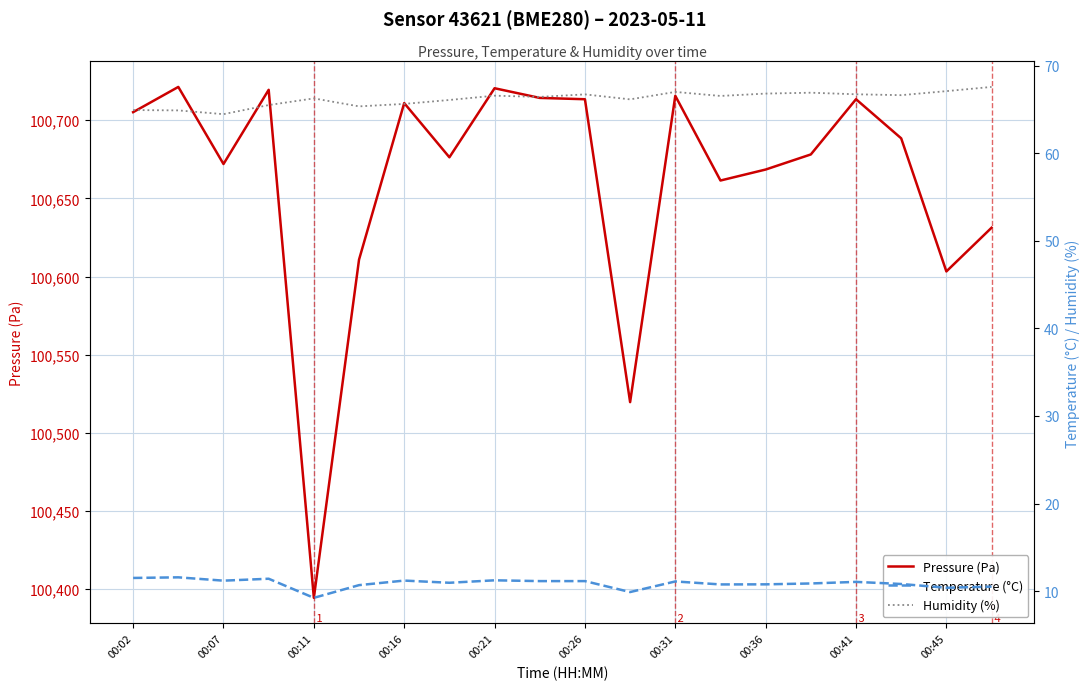

Reading right to left, what are all the values shown in this chart?

Pressure (Pa): 100631.2	100603.2	100688.4	100713.5	100678.1	100668.5	100661.4	100715.7	100519.6	100713.5	100714.3	100720.5	100676.3	100711.0	100610.8	100394.3	100719.5	100672.0	100721.3	100705.2
Temperature (°C): 10.5	10.4	10.8	11.1	10.9	10.8	10.8	11.1	9.9	11.2	11.2	11.2	11.0	11.2	10.7	9.2	11.4	11.2	11.6	11.5
Humidity (%): 67.6	67.1	66.6	66.7	66.9	66.8	66.5	67.0	66.2	66.7	66.4	66.6	66.1	65.6	65.3	66.3	65.5	64.5	64.9	64.9